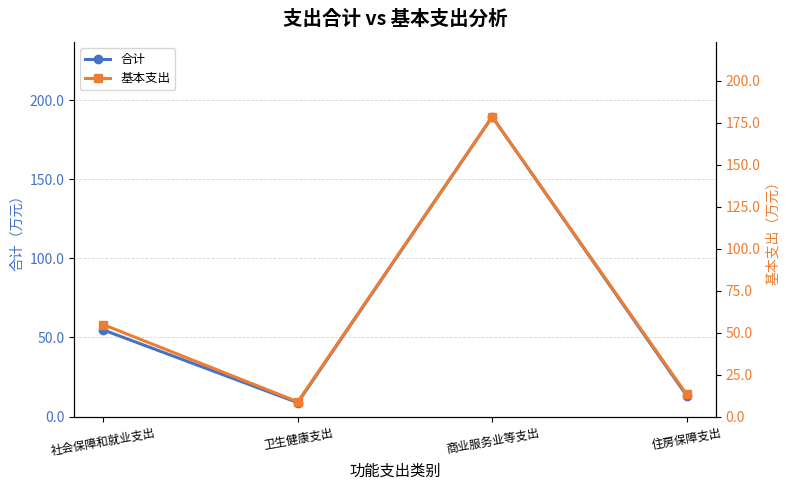

How many distinct data groups are displayed?

2